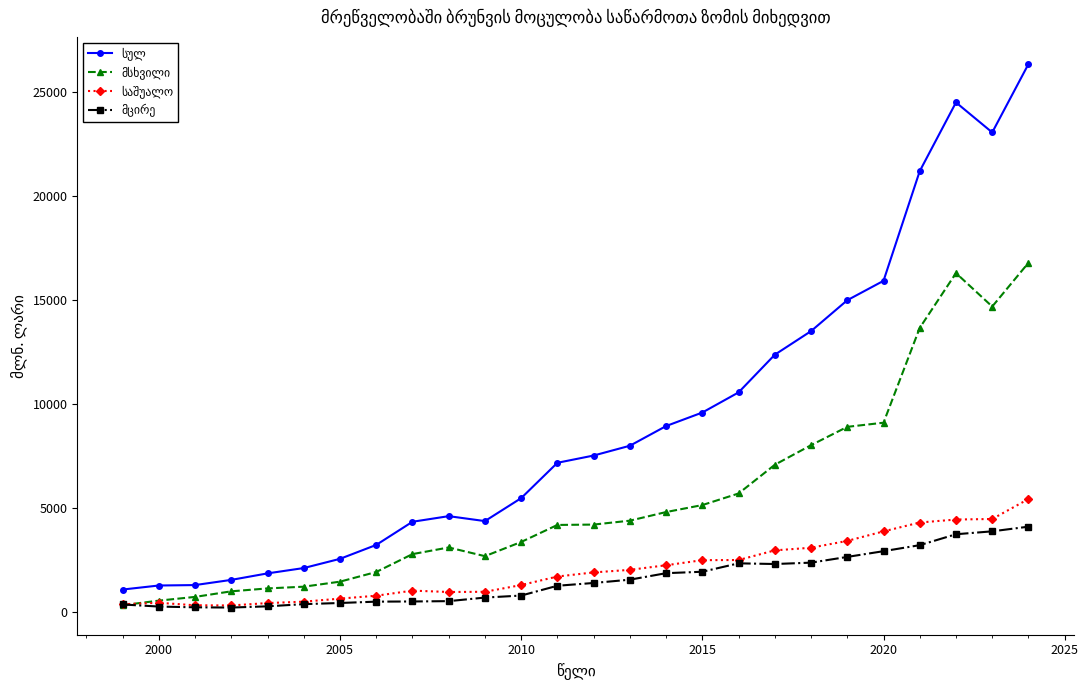

What is the greatest value displayed?

26362.3